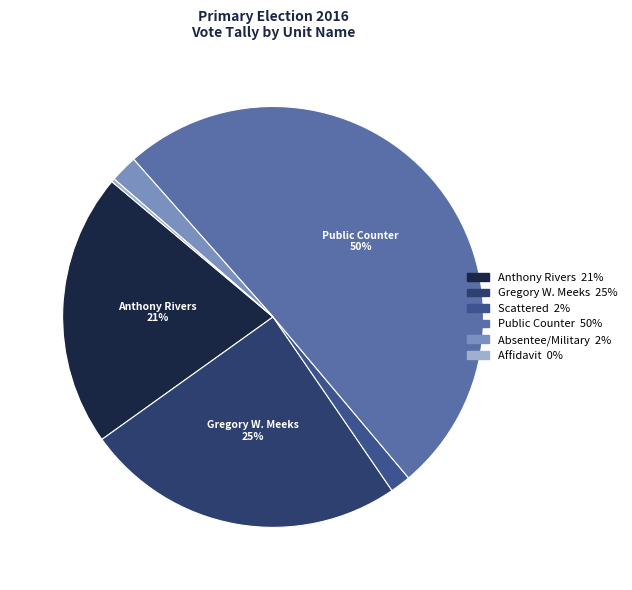

To the nearest percent, what is the average slice percentage?

17%